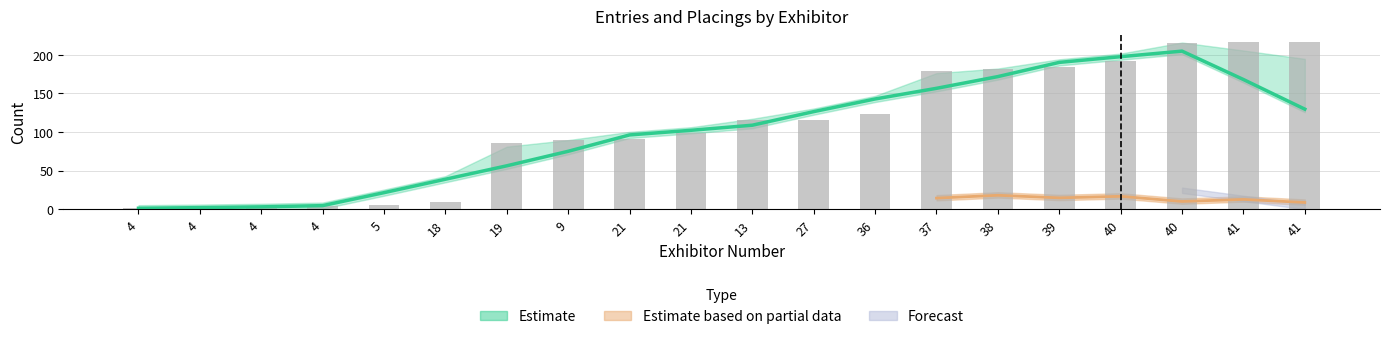

What is the average value?

106